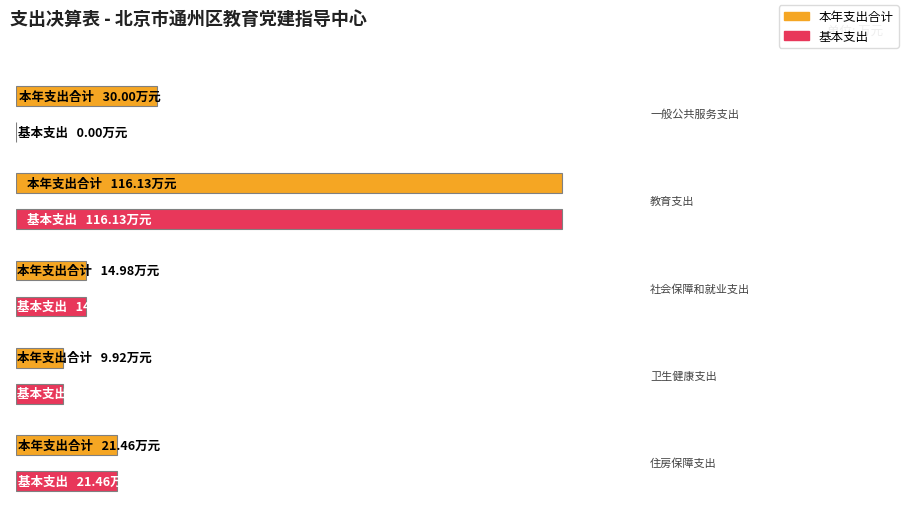

Are the bars horizontal?

Yes